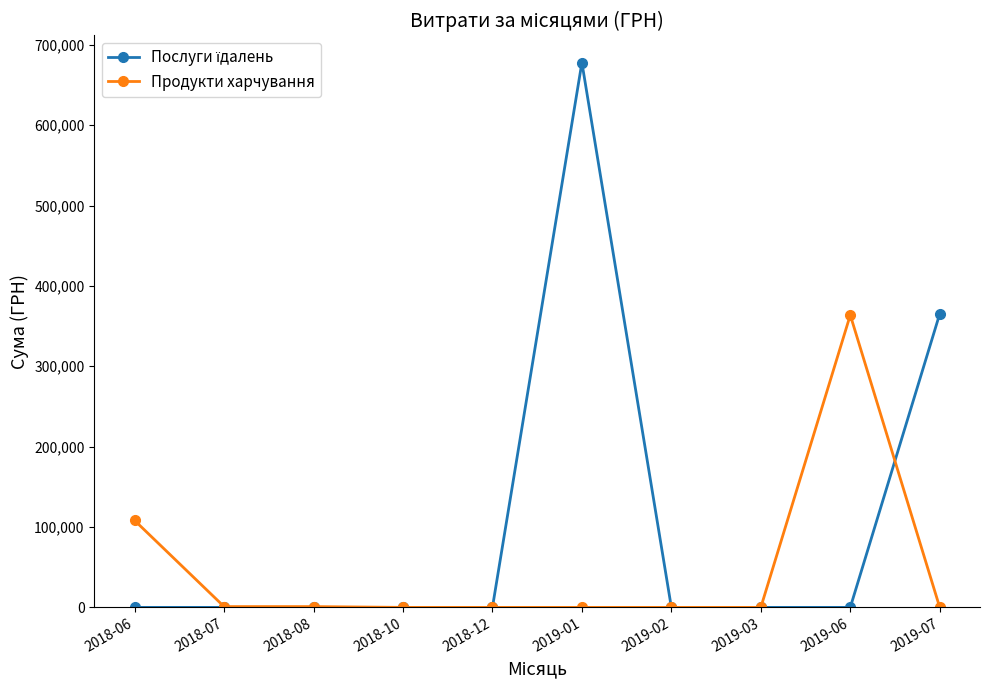

At which label does Продукти харчування reach its peak?

2019-06